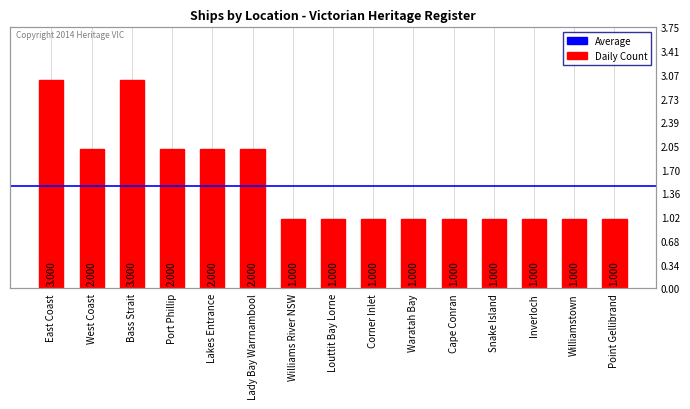

At which label is the value closest to 2?

West Coast